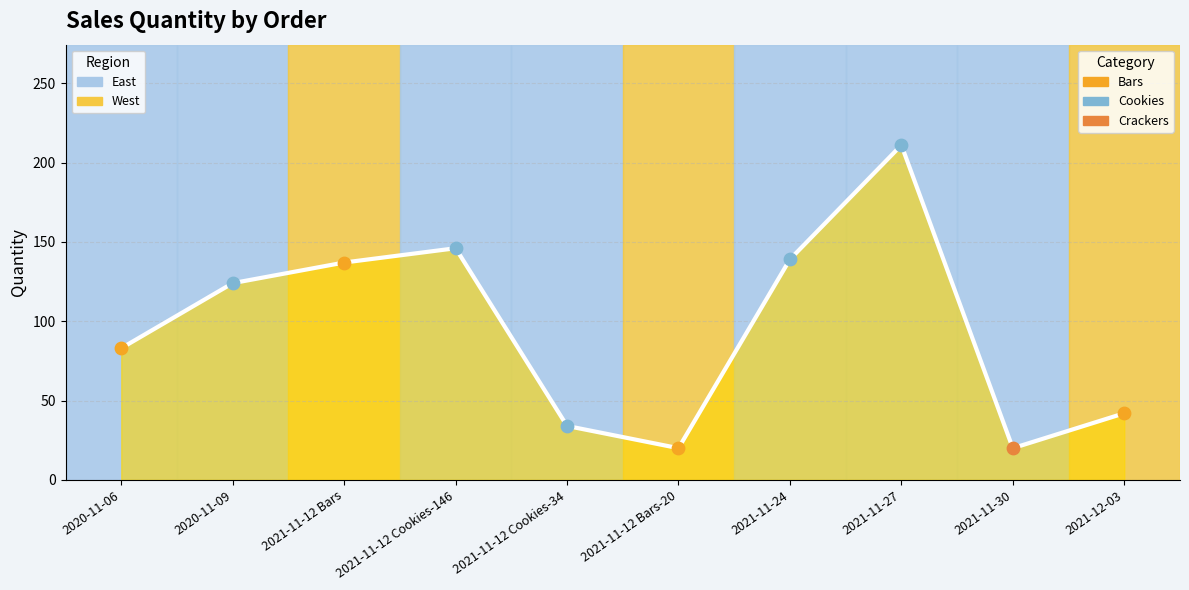

Which series contains the highest Y value?

Quantity trend